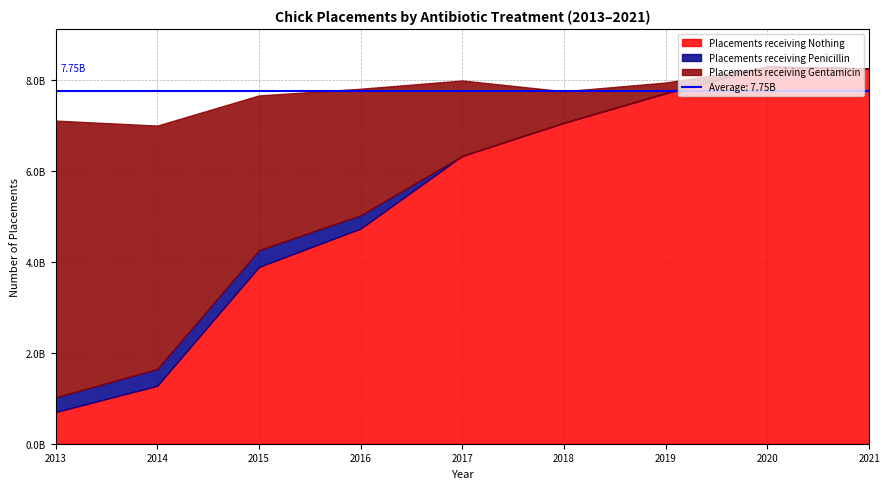

What is the difference between the Placements receiving Gentamicin values at 2021 and 2017?

1654402567.0